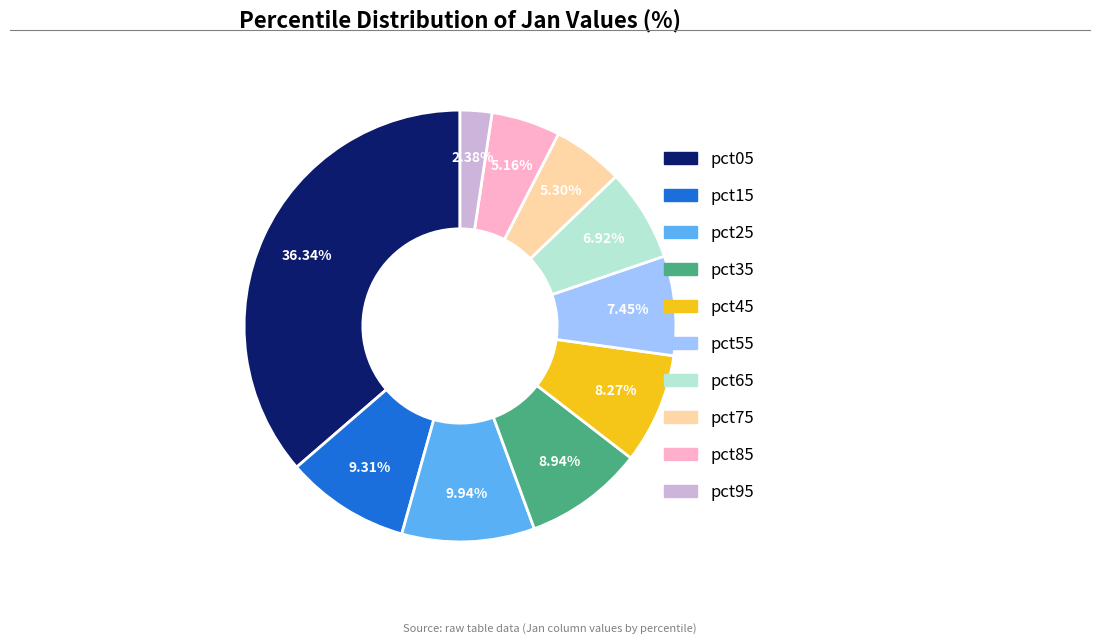

The pct45 slice represents 19% of the pie. True or false?

False